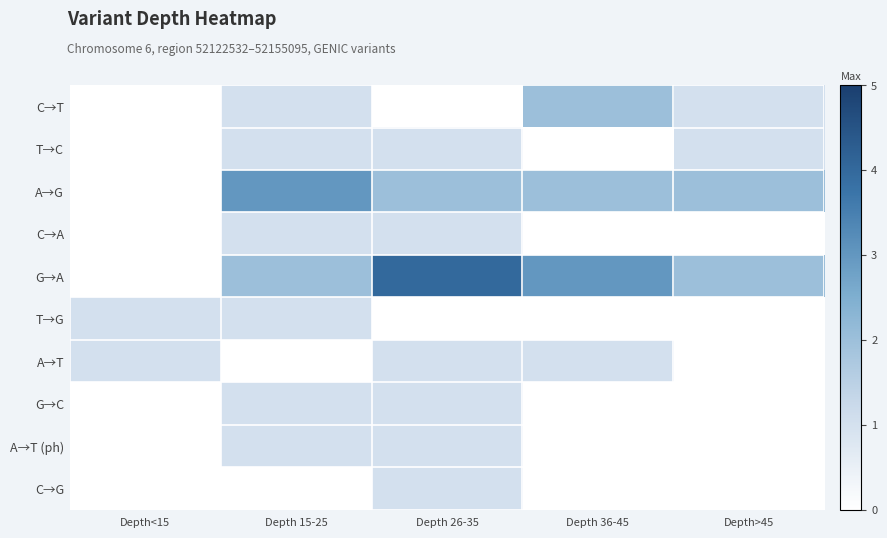

What value does the C→A series have at Depth 15-25?

1.0